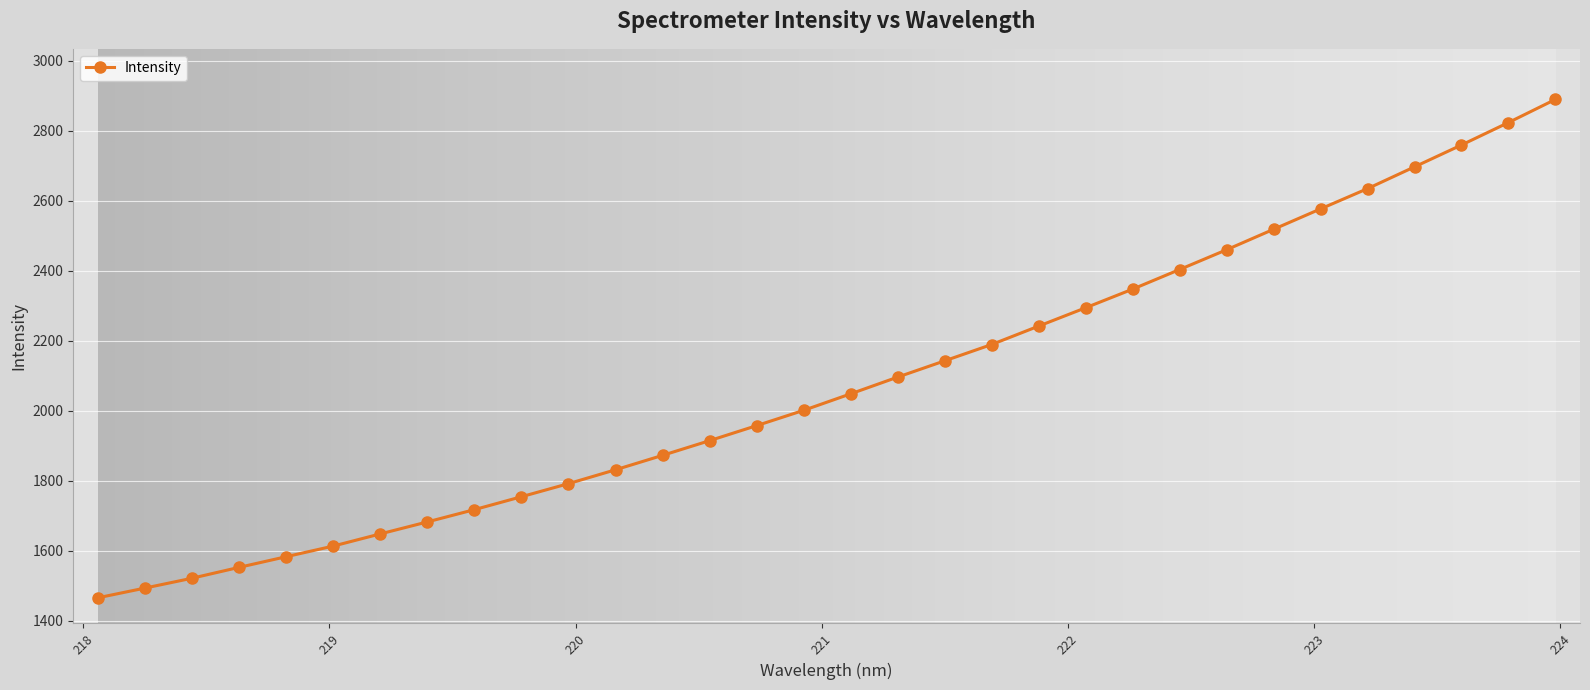

What is the value of the 14th point from the left?

1914.6